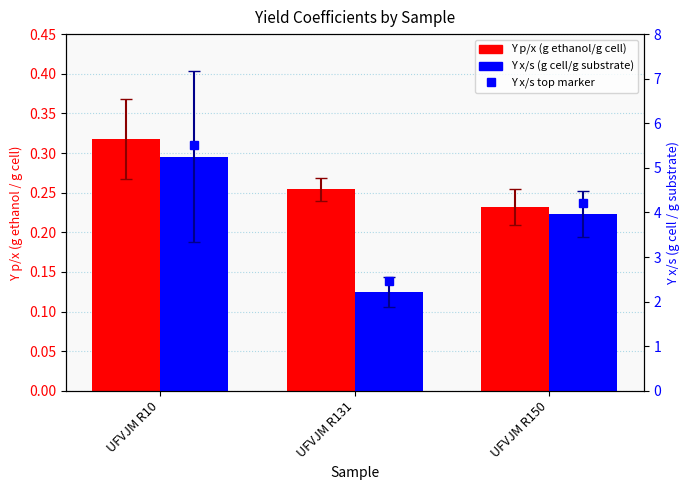

What is the average value of the Y p/x series?

0.3